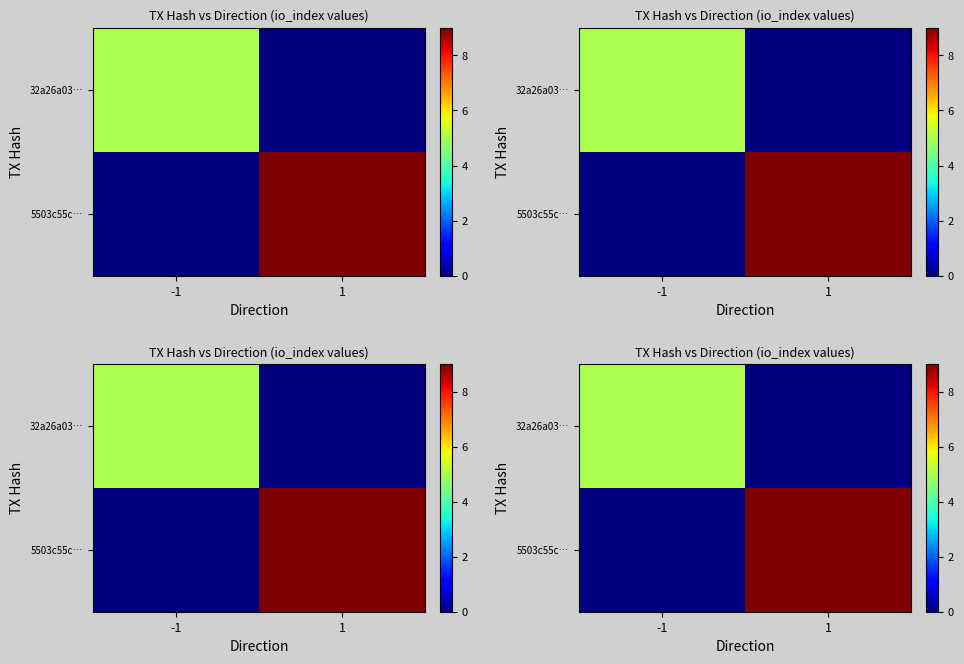

List the series in order of their overall mean, lowest first.

32a26a03…, 5503c55c…